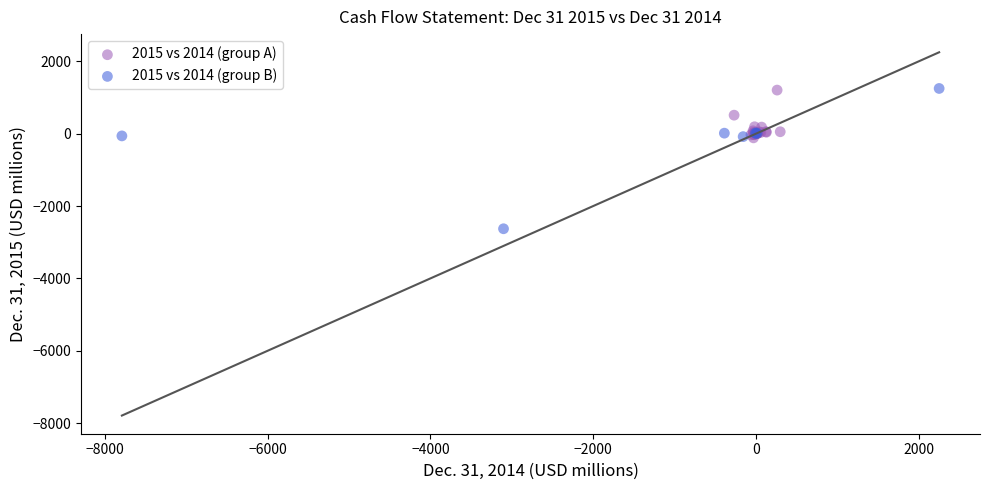

Which series reaches the minimum Y coordinate?

2015 vs 2014 (group B)